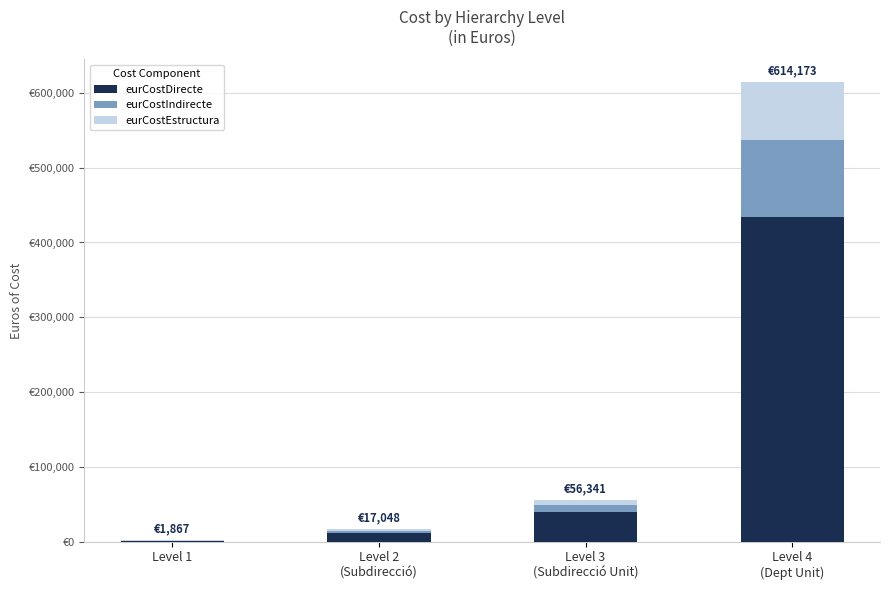

The eurCostEstructura series shows 234.1 at Level 1. True or false?

True